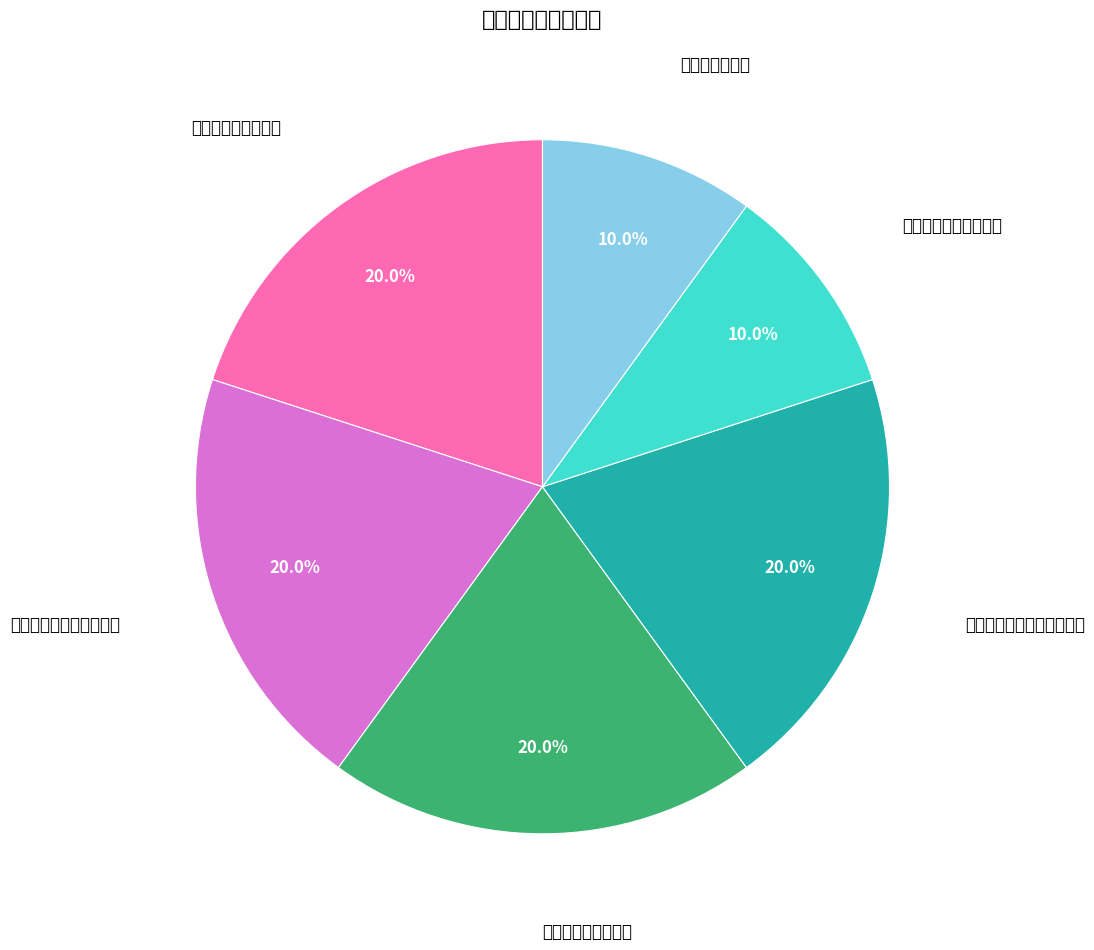

How many slices are in this pie chart?

6